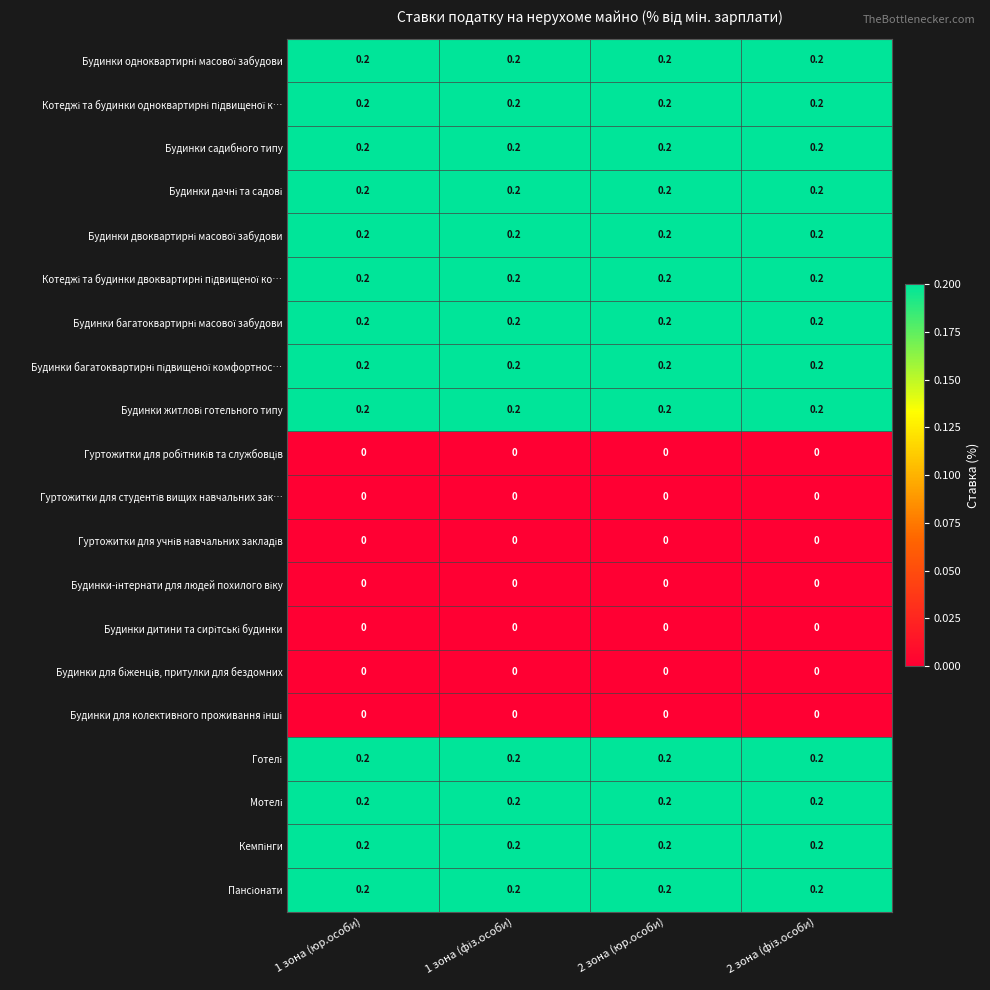

What is the total value across all series at 1 зона (юр.особи)?

2.6